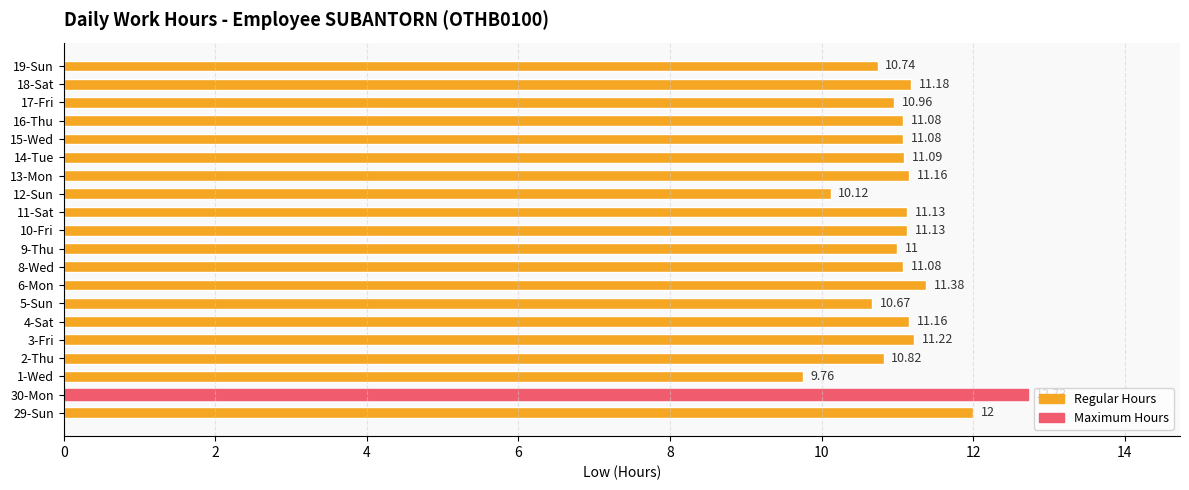

What is the difference between the maximum and minimum values?

3.0